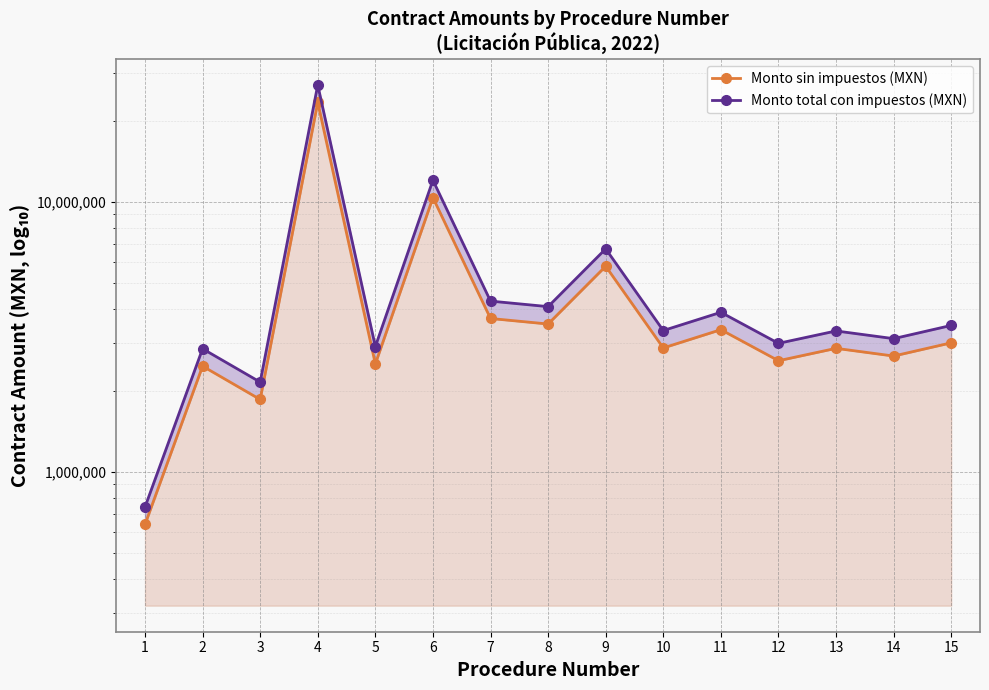

What are all the series names shown in the legend?

Monto sin impuestos (MXN), Monto total con impuestos (MXN)